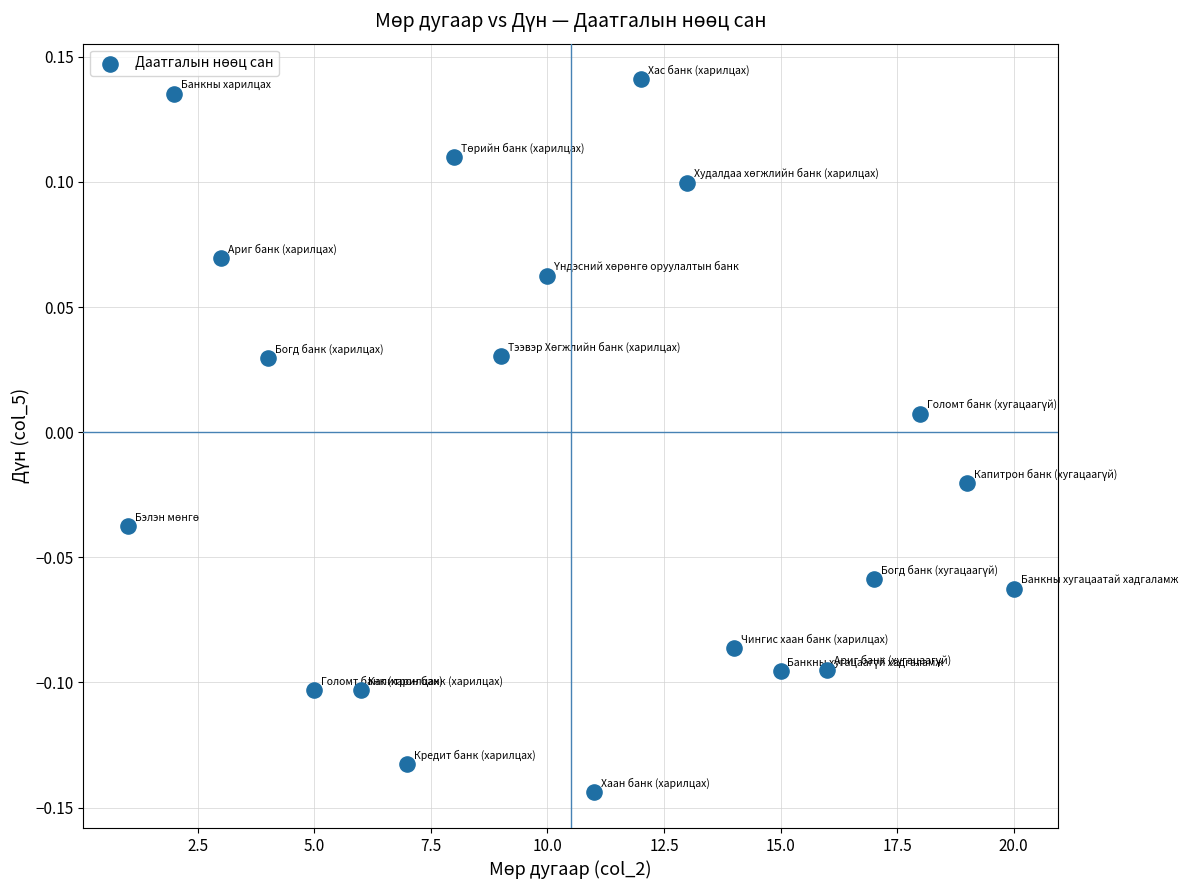

What is the range of X values (max minus min)?

19.0